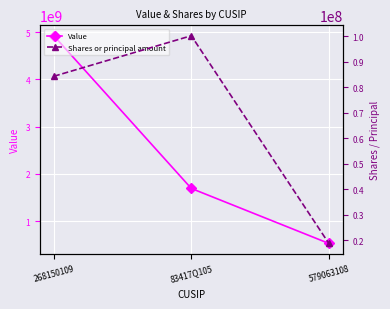

What is the sum of the Shares or principal amount values at 83417Q105 and 579063108?

119033411